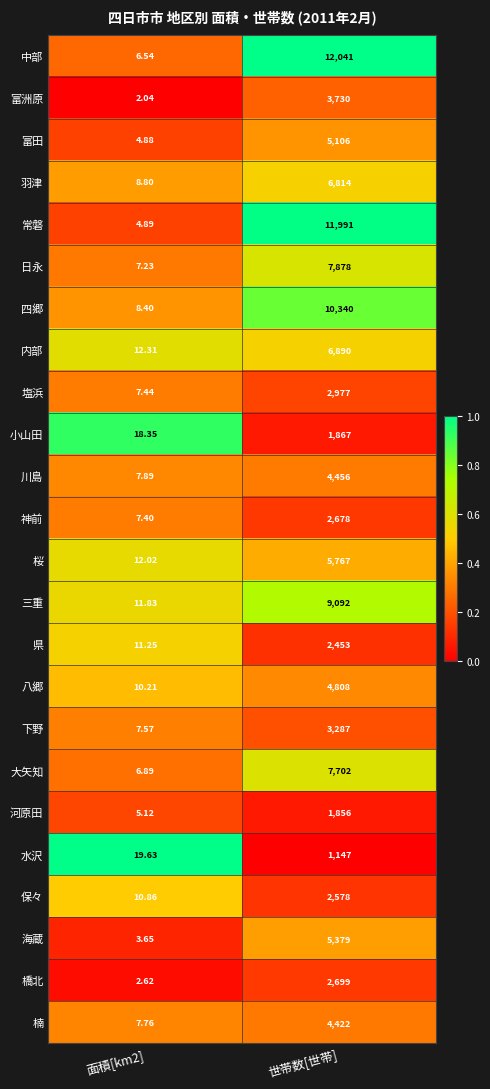

Which series has the widest spread of values?

中部